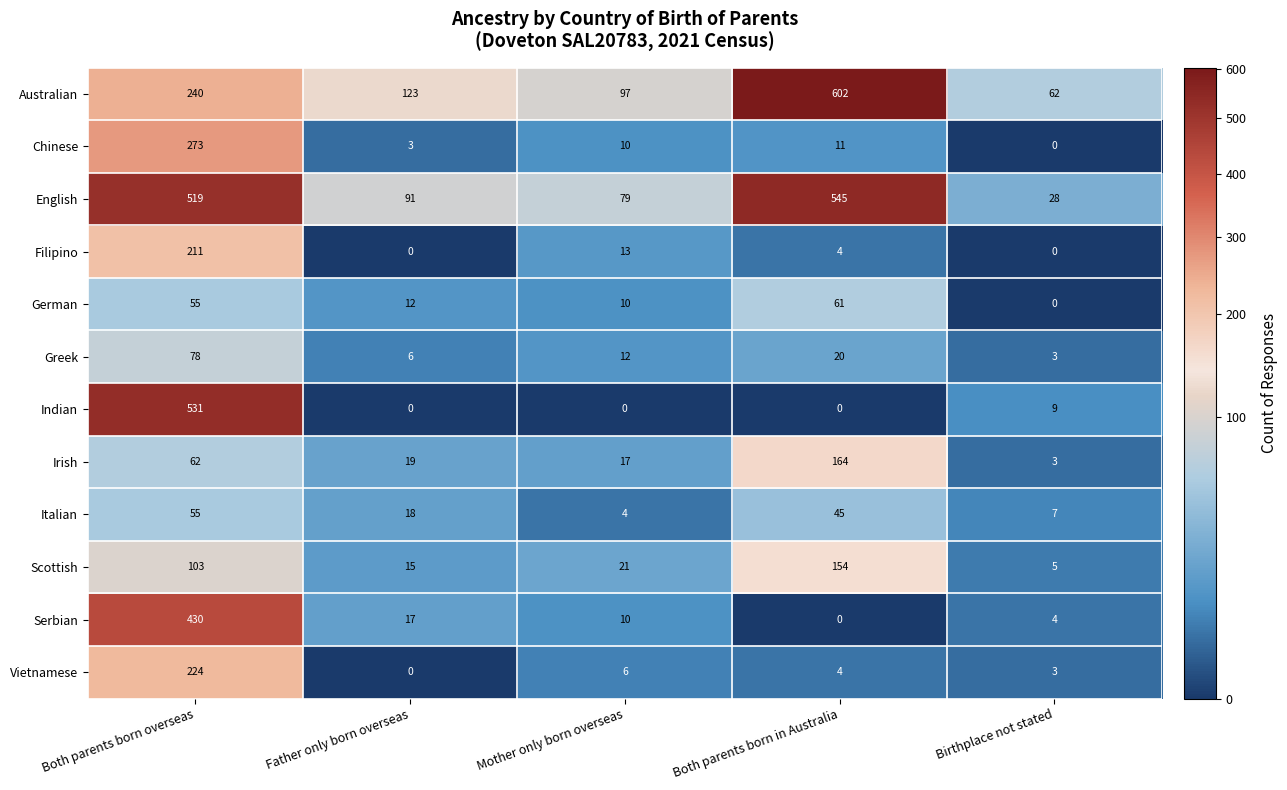

Between Both parents born overseas and Birthplace not stated, which series saw the biggest shift?

Indian